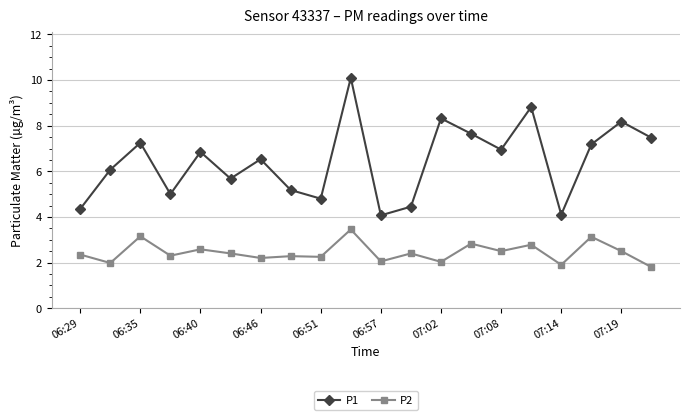

Which series has the largest total across all categories?

P1